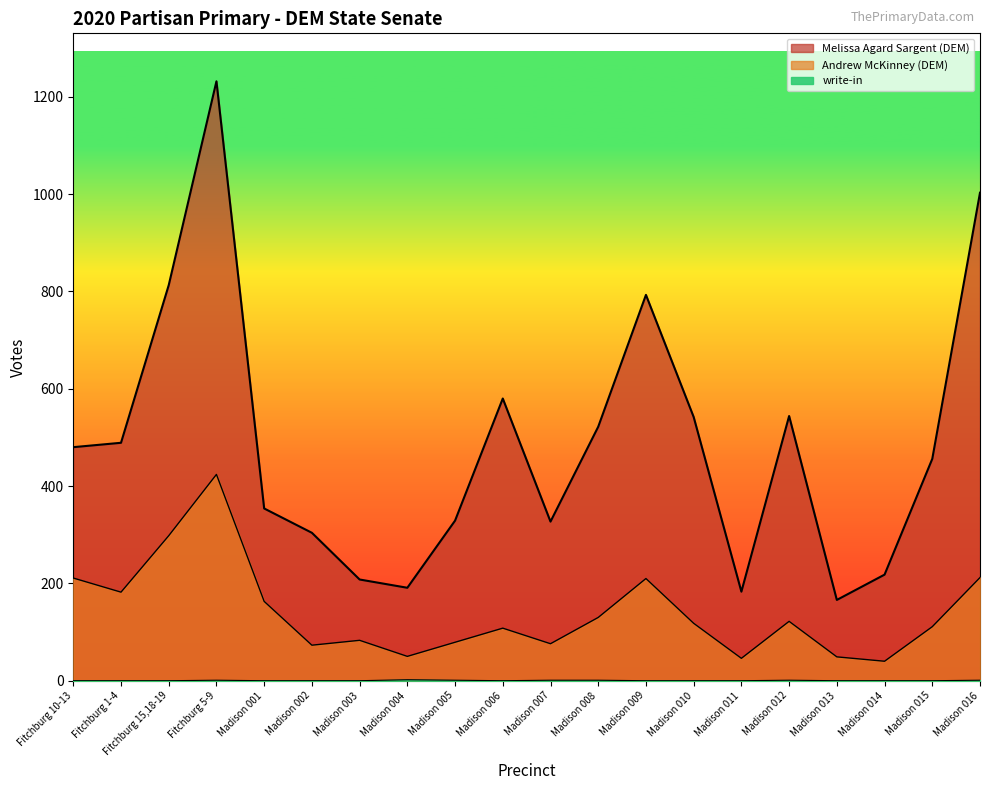

What is the difference between the highest and lowest values at Madison 014?

218